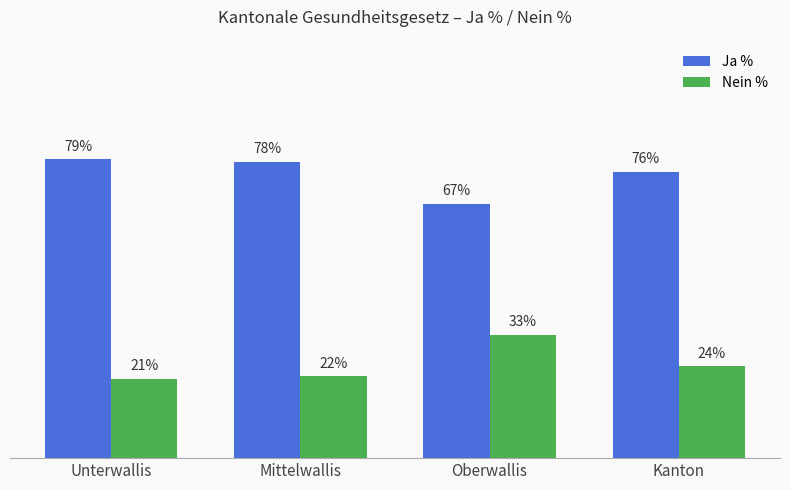

At which label does Ja % first exceed 78?

Unterwallis